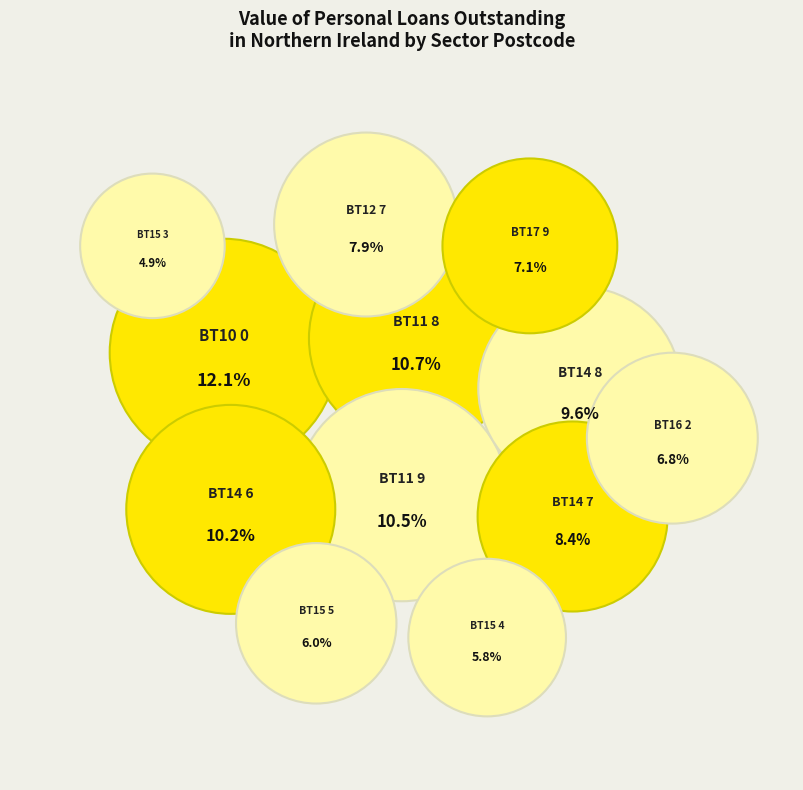

The BT14 6 slice represents 22% of the pie. True or false?

False